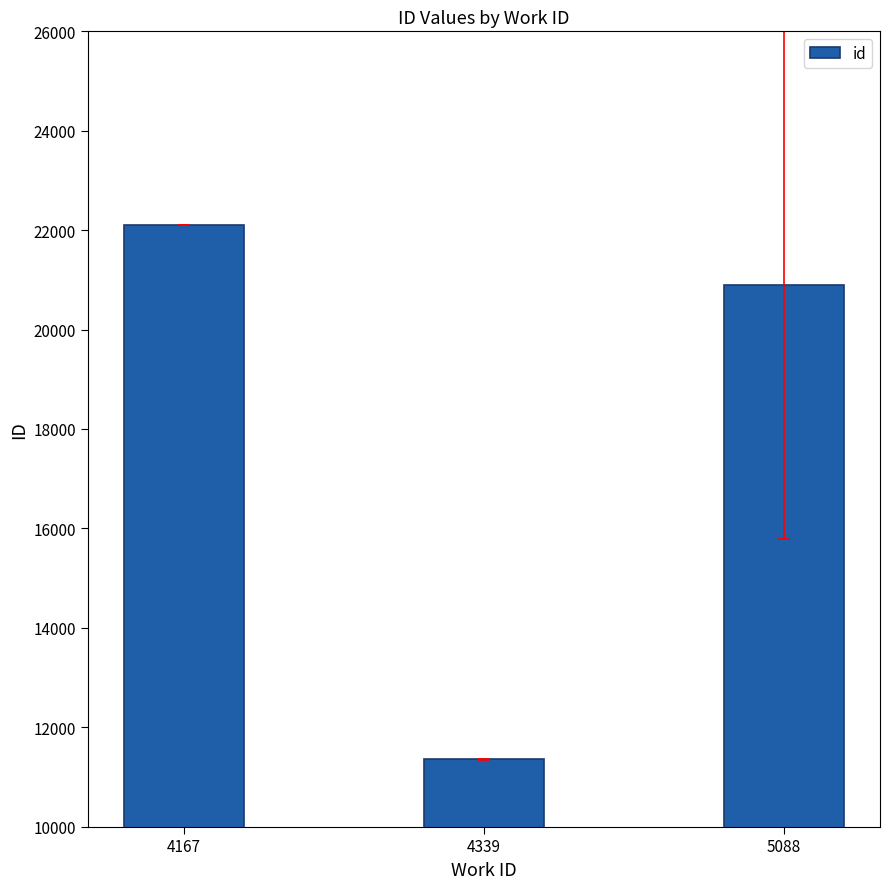

What is the value of the 1st bar from the left?

22108.6